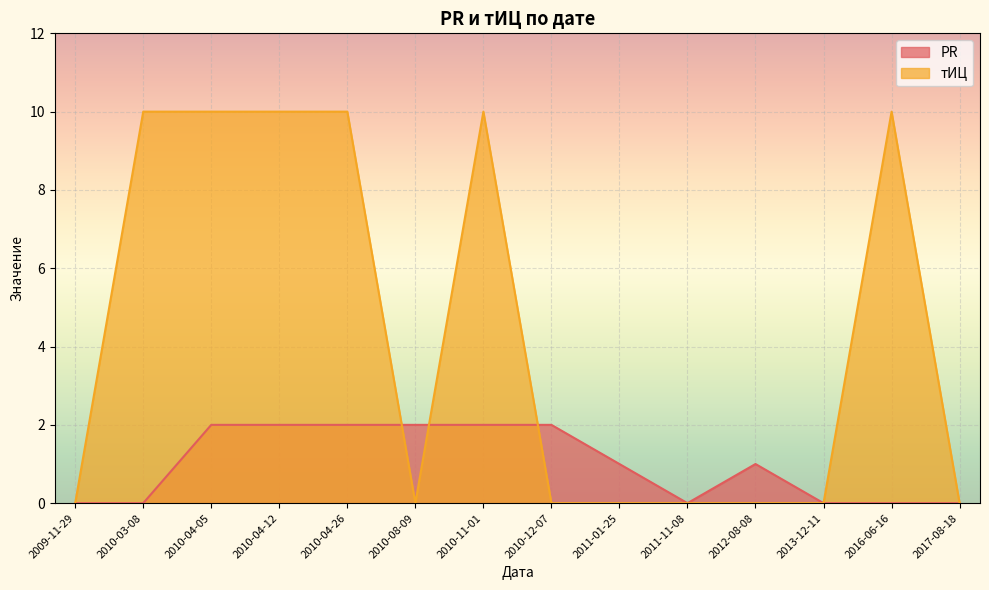

Between 2010-03-08 and 2010-04-12, which series saw the biggest shift?

PR